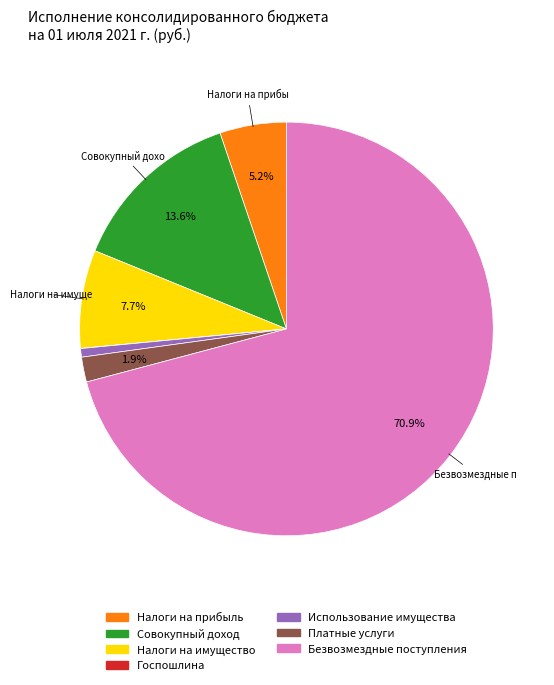

Does any single category account for the majority?

Yes